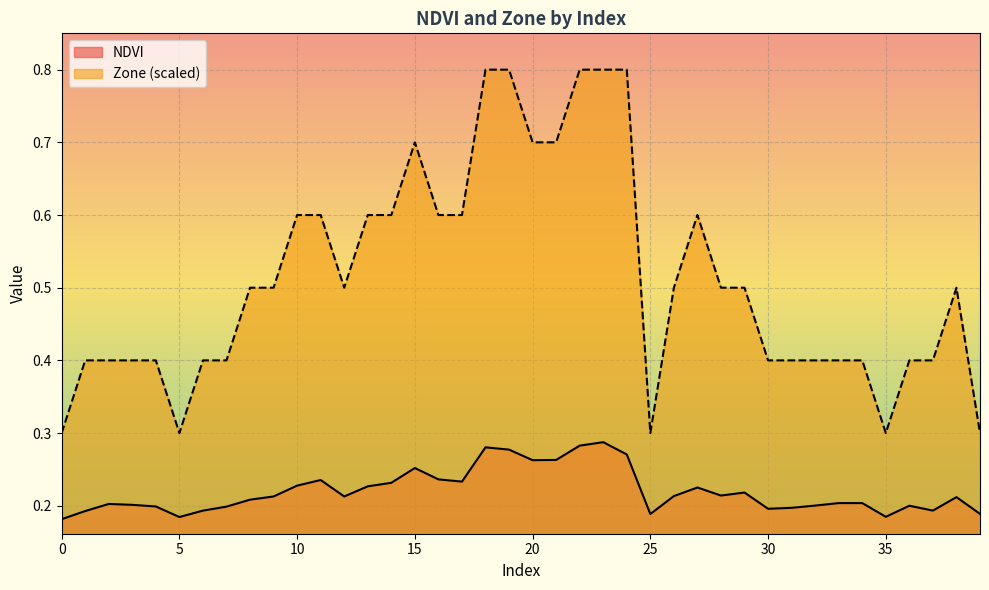

Where is the first local maximum for NDVI?

2